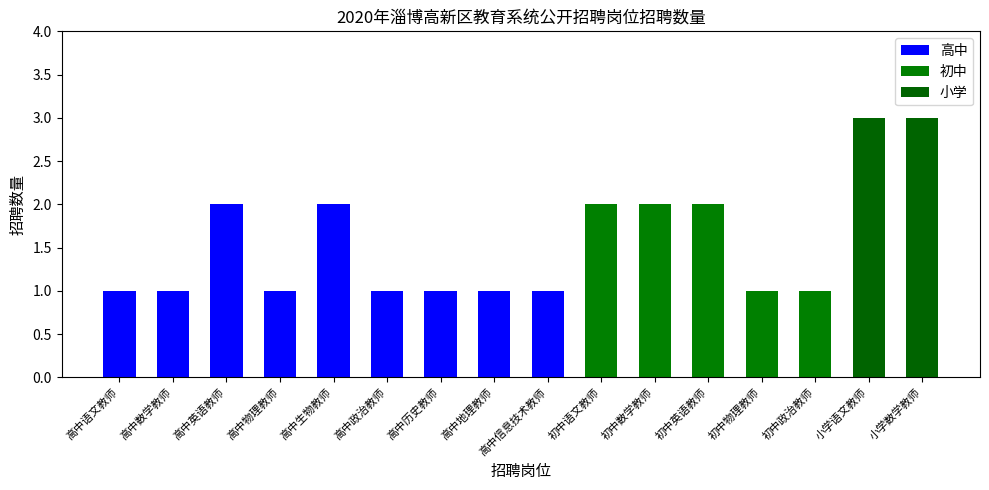

Are the bars horizontal?

No